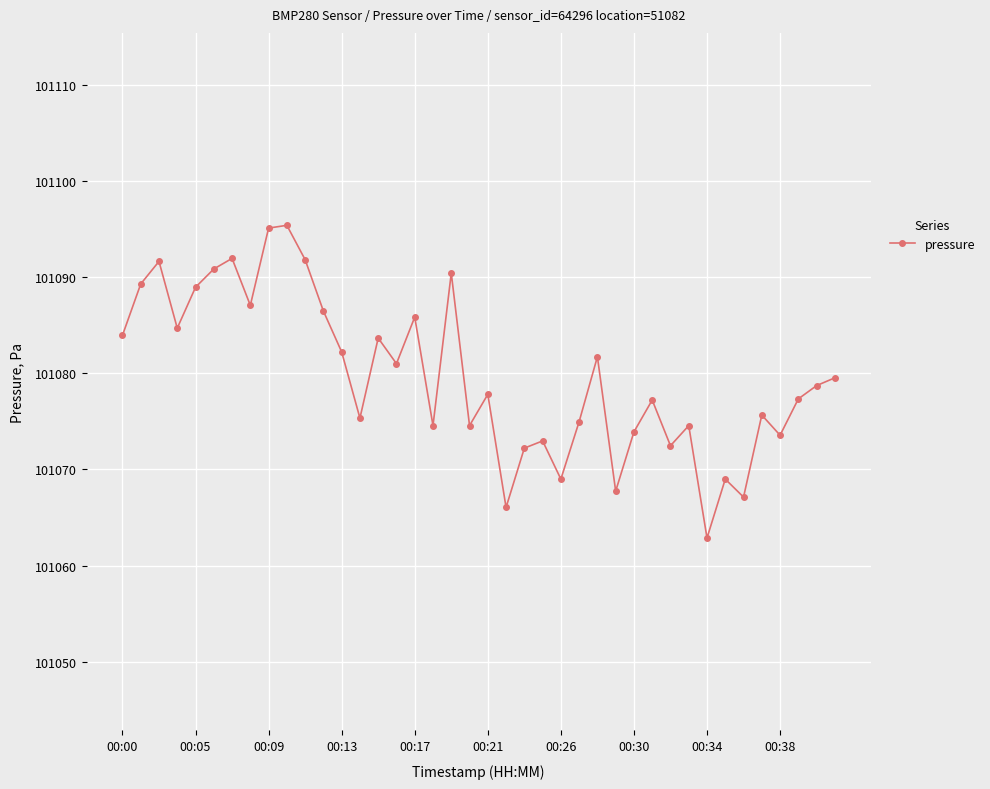

What is the smallest value displayed?

101062.9